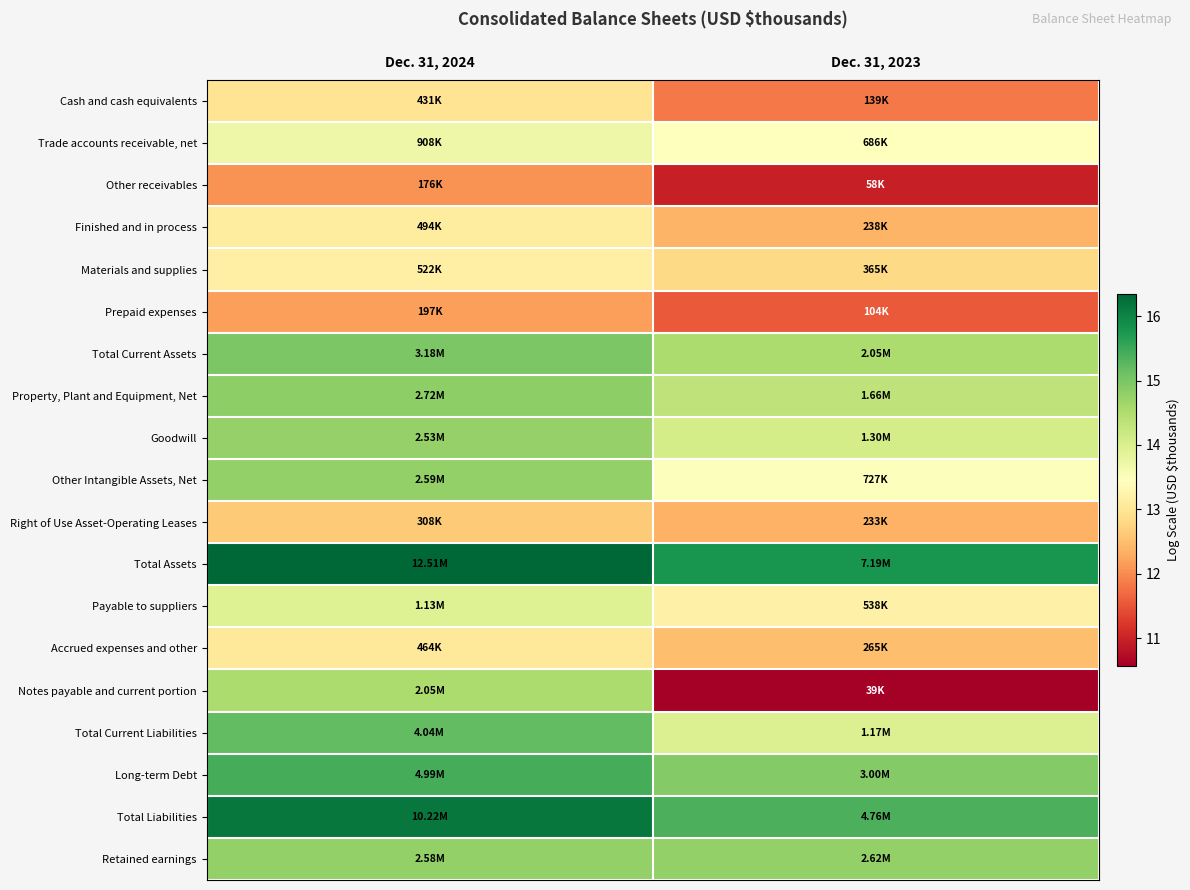

Reading left to right, list all the values displayed in this chart.

Cash and cash equivalents: Dec. 31, 2024=13.0	Dec. 31, 2023=11.8
Trade accounts receivable, net: Dec. 31, 2024=13.7	Dec. 31, 2023=13.4
Other receivables: Dec. 31, 2024=12.1	Dec. 31, 2023=11.0
Finished and in process: Dec. 31, 2024=13.1	Dec. 31, 2023=12.4
Materials and supplies: Dec. 31, 2024=13.2	Dec. 31, 2023=12.8
Prepaid expenses: Dec. 31, 2024=12.2	Dec. 31, 2023=11.6
Total Current Assets: Dec. 31, 2024=15.0	Dec. 31, 2023=14.5
Property, Plant and Equipment, Net: Dec. 31, 2024=14.8	Dec. 31, 2023=14.3
Goodwill: Dec. 31, 2024=14.7	Dec. 31, 2023=14.1
Other Intangible Assets, Net: Dec. 31, 2024=14.8	Dec. 31, 2023=13.5
Right of Use Asset-Operating Leases: Dec. 31, 2024=12.6	Dec. 31, 2023=12.4
Total Assets: Dec. 31, 2024=16.3	Dec. 31, 2023=15.8
Payable to suppliers: Dec. 31, 2024=13.9	Dec. 31, 2023=13.2
Accrued expenses and other: Dec. 31, 2024=13.0	Dec. 31, 2023=12.5
Notes payable and current portion: Dec. 31, 2024=14.5	Dec. 31, 2023=10.6
Total Current Liabilities: Dec. 31, 2024=15.2	Dec. 31, 2023=14.0
Long-term Debt: Dec. 31, 2024=15.4	Dec. 31, 2023=14.9
Total Liabilities: Dec. 31, 2024=16.1	Dec. 31, 2023=15.4
Retained earnings: Dec. 31, 2024=14.8	Dec. 31, 2023=14.8